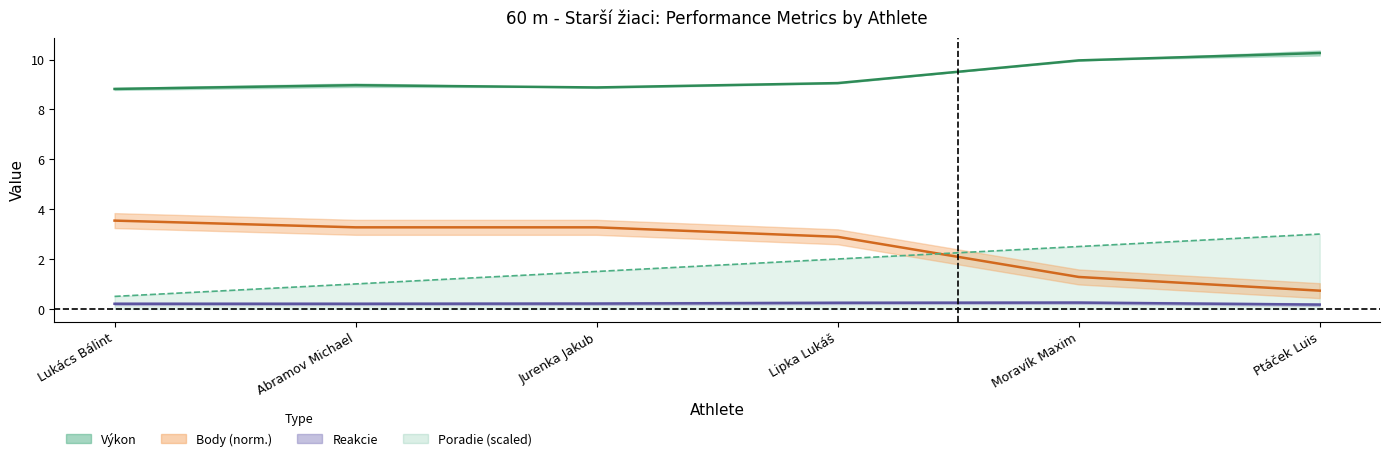

True or false: Reakcie and Výkon intersect in this chart.

False